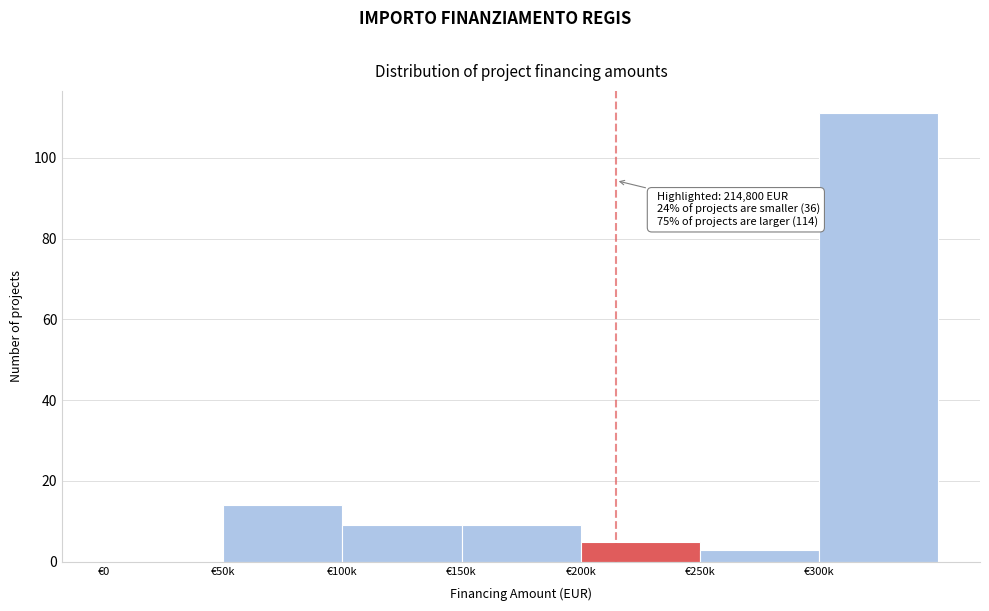

Reading left to right, extract all data points from this chart.

€0=0	€50k=14	€100k=9	€150k=9	€200k=5	€250k=3	€300k=111